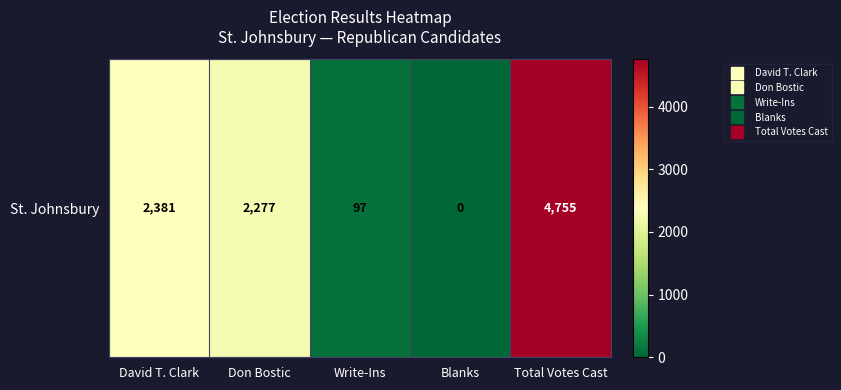

Approximately how many times larger is the value at David T. Clark compared to Write-Ins?

24.5